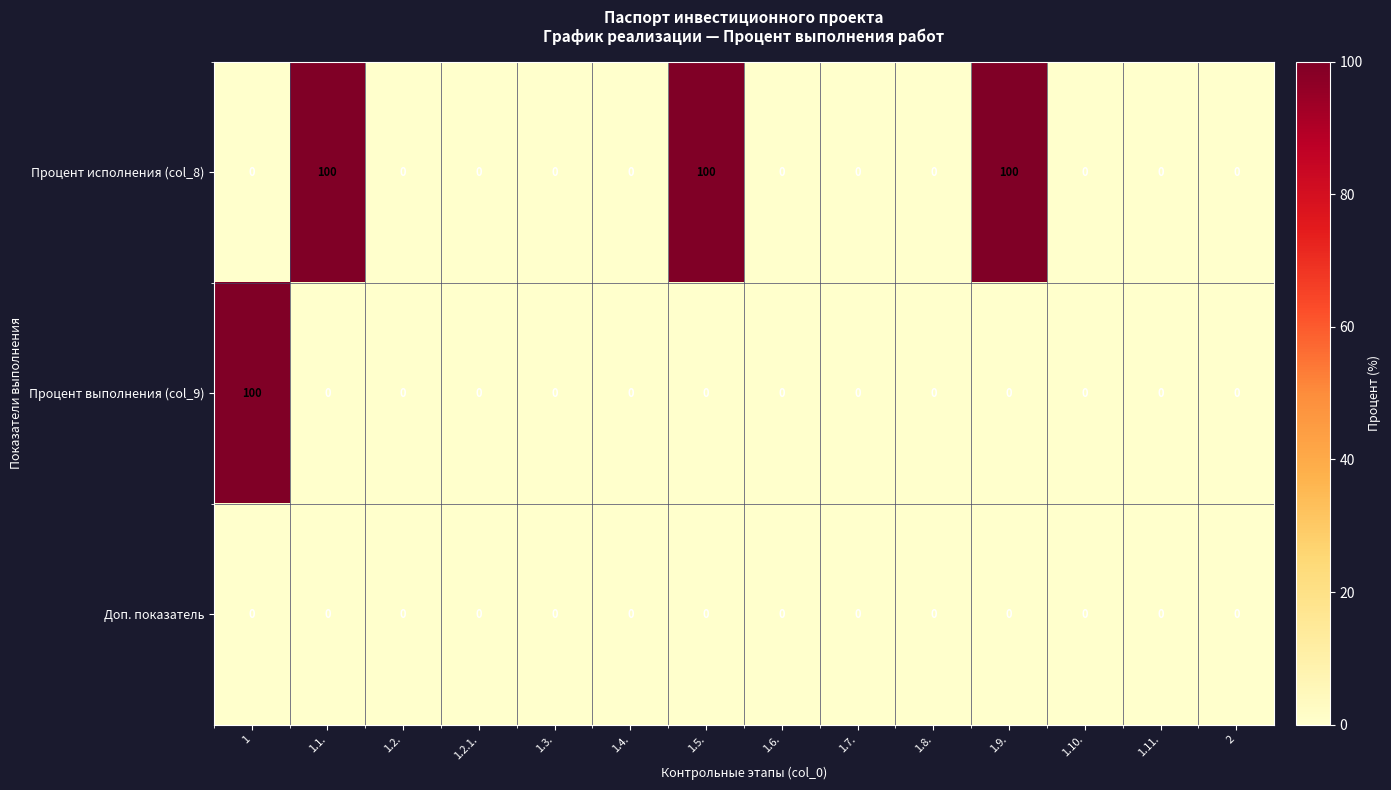

What is the maximum value shown in the chart?

100